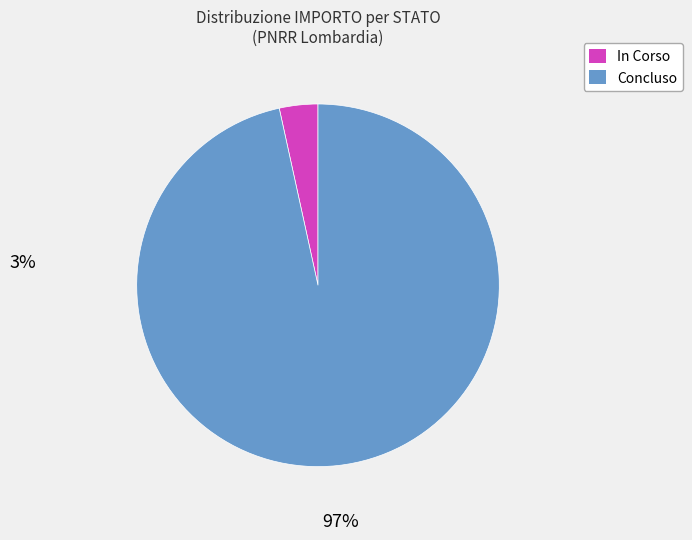

Rank the categories by value from highest to lowest.

Concluso, In Corso